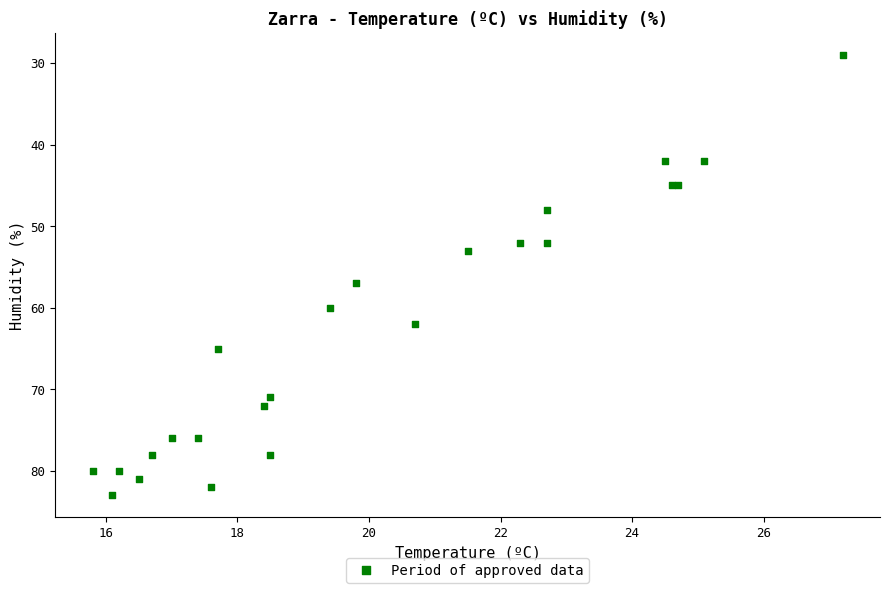

What Y value in the scatter plot is closest to 56?

57